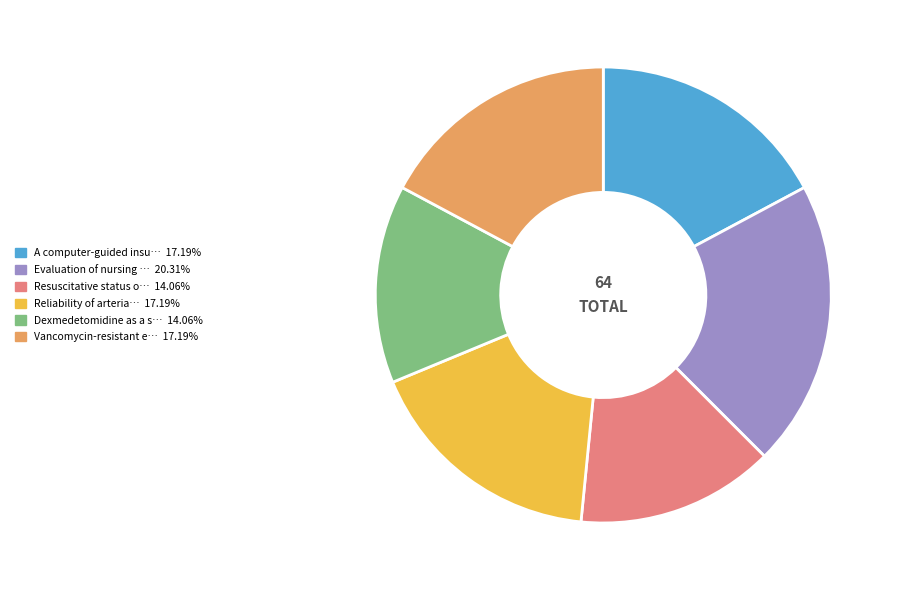

Is there any slice that represents more than half of the pie?

No